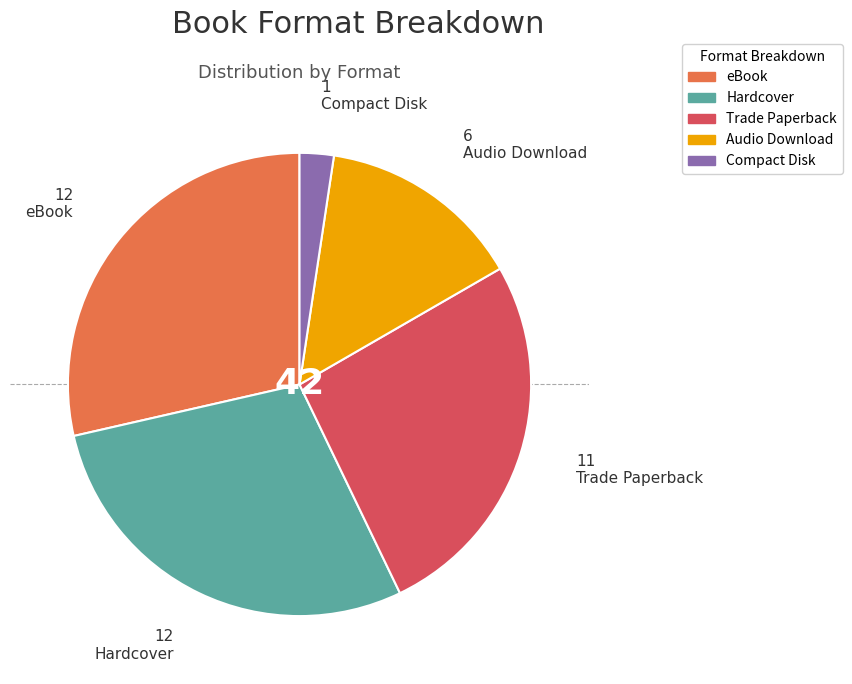

How many slices are in this pie chart?

5